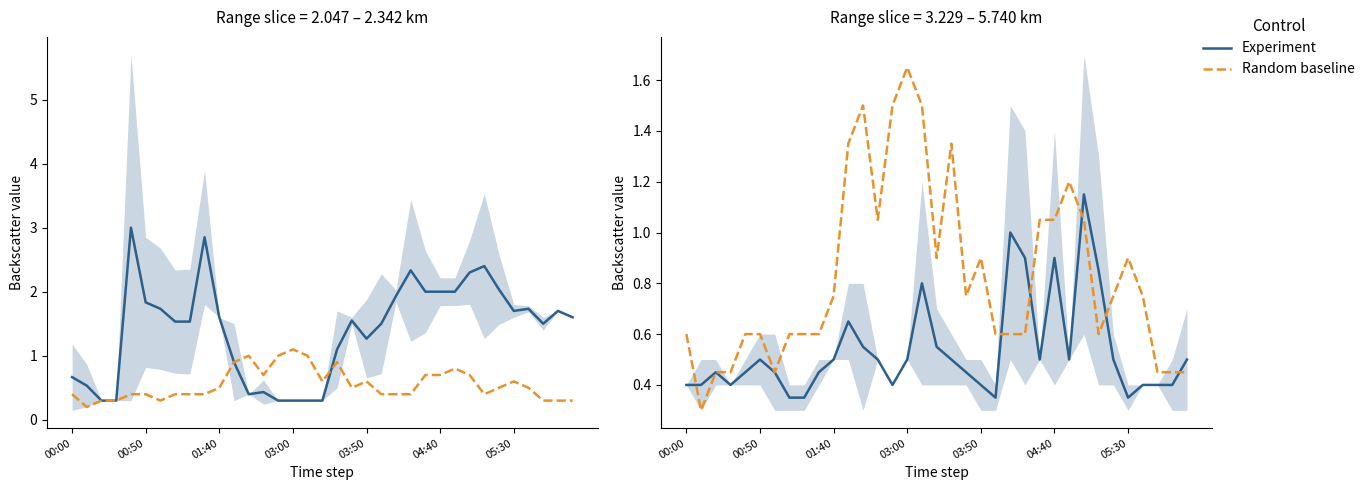

What is the difference between the highest and lowest values at 24?

0.5